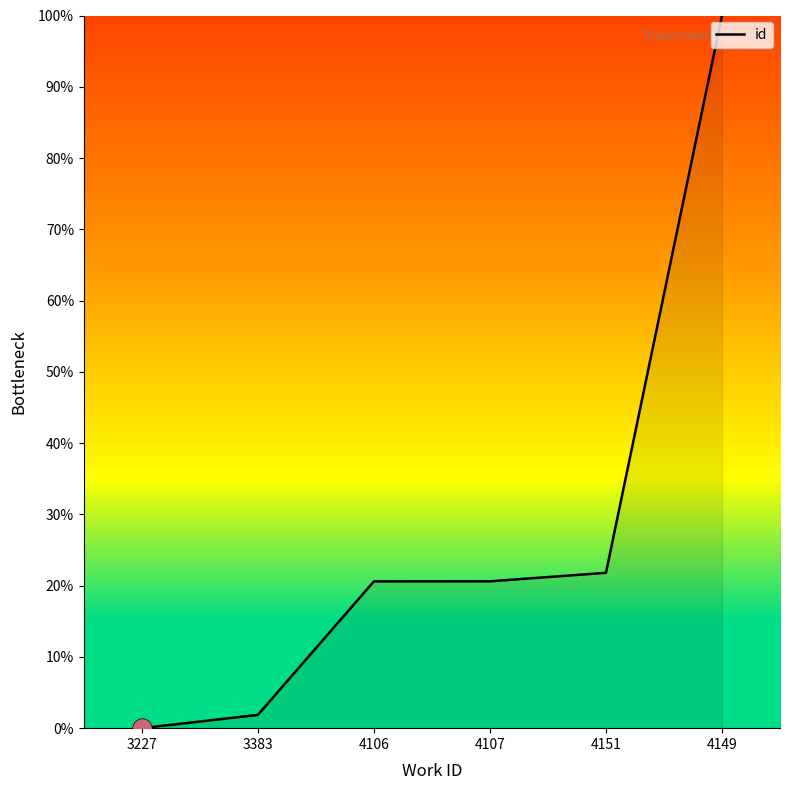

What is the change in value from 4107 to 4151?

+1.2